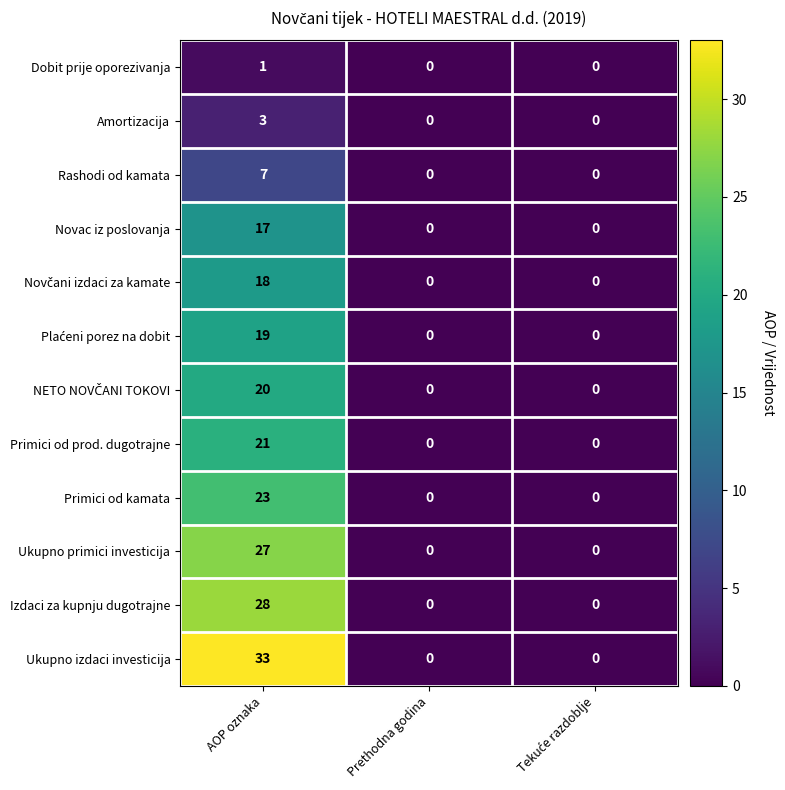

Which series has the widest spread of values?

Ukupno izdaci investicija